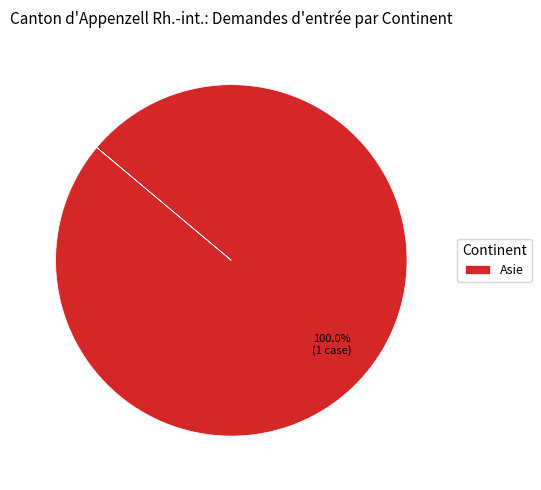

Rank the categories by value from highest to lowest.

Asie